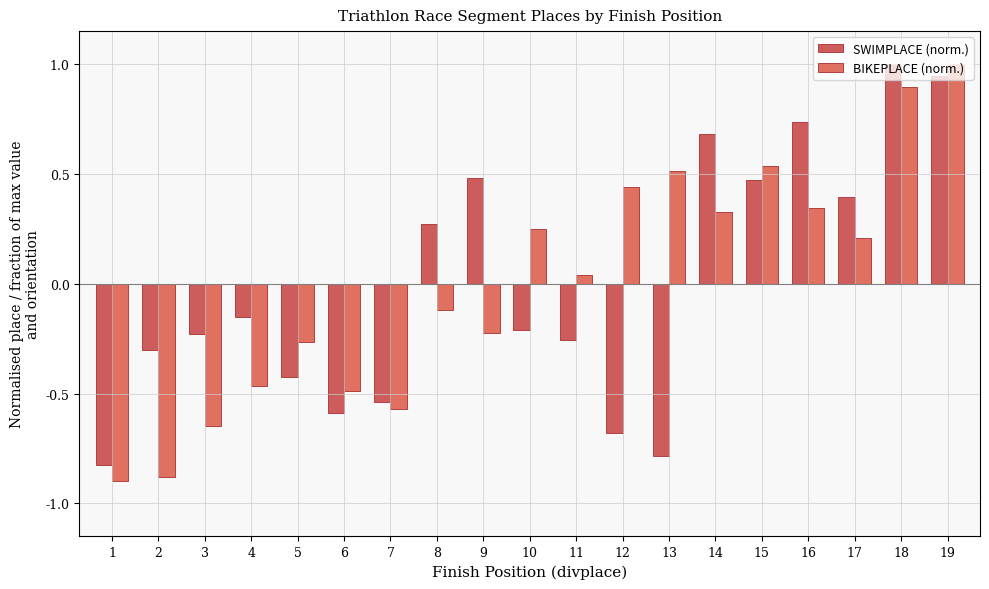

The SWIMPLACE (norm.) series shows -0.6 at 6. True or false?

True